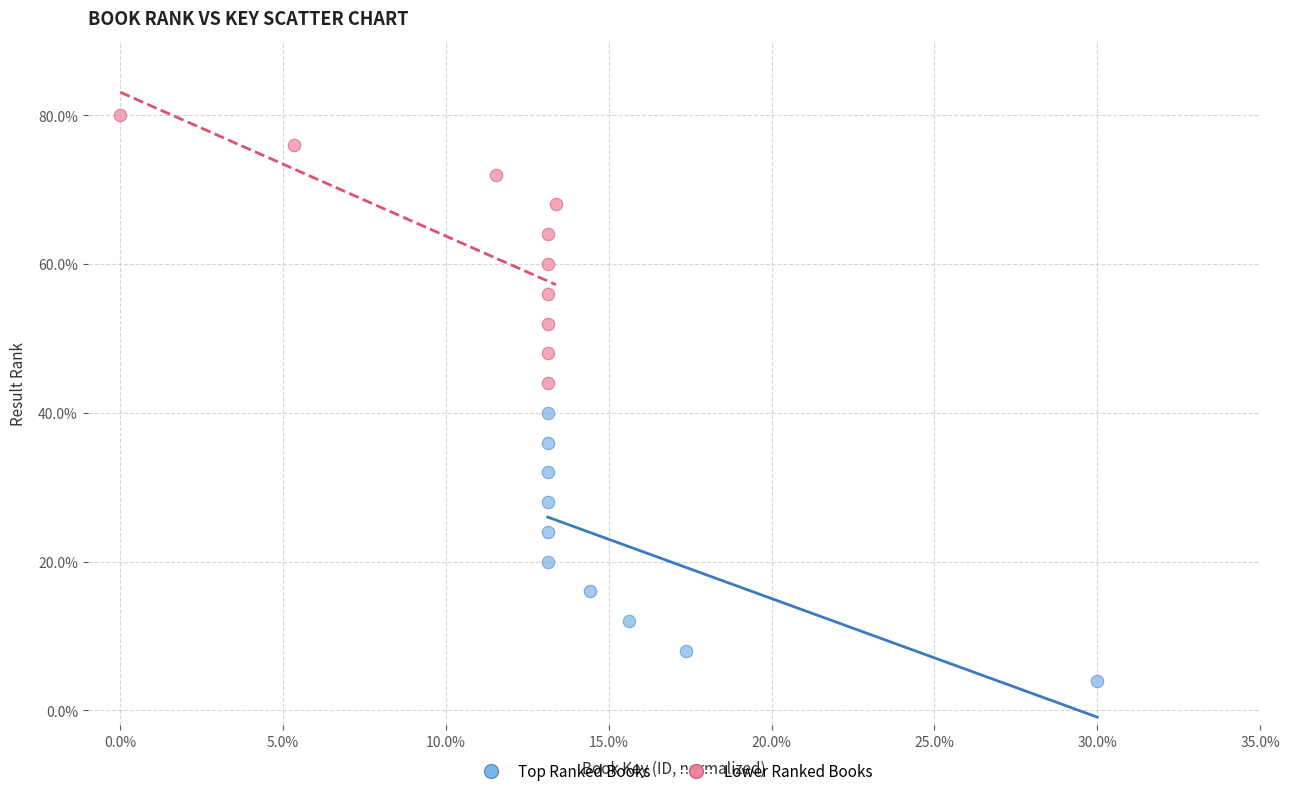

Which series contains the highest Y value?

Lower Ranked Books